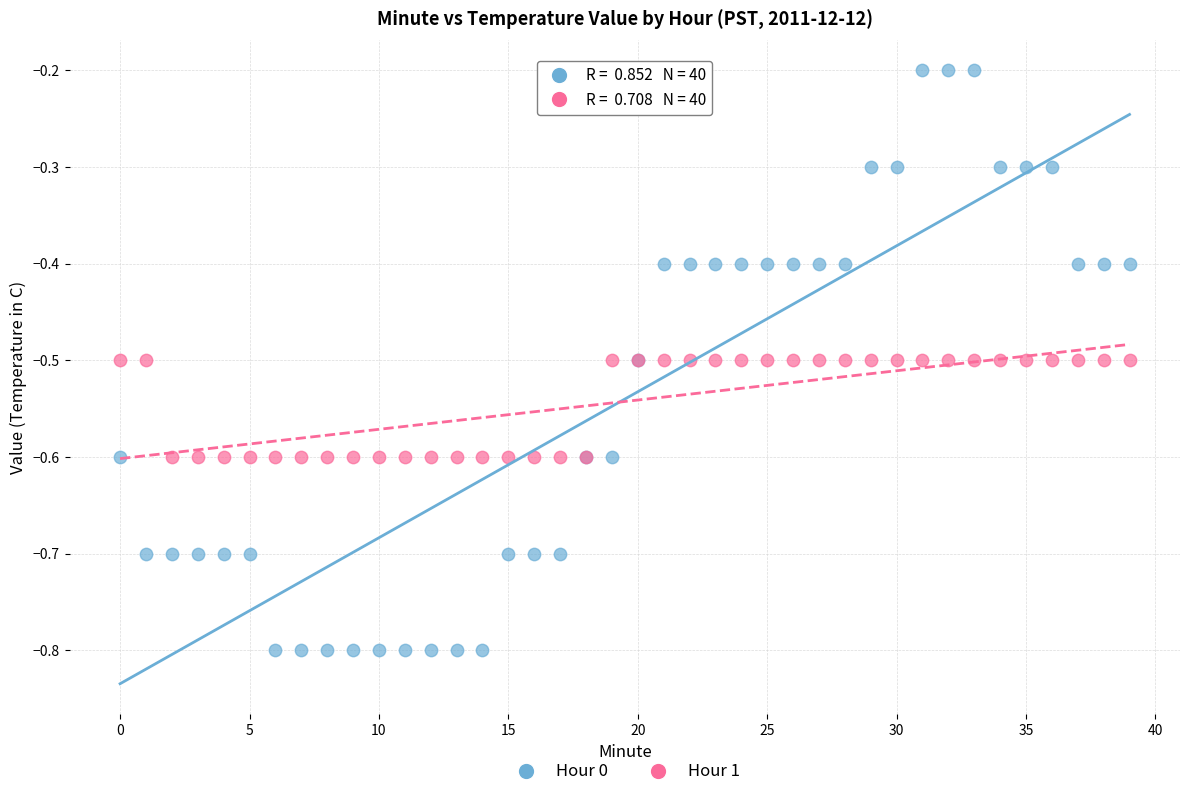

Which series contains the lowest Y value?

Hour 0